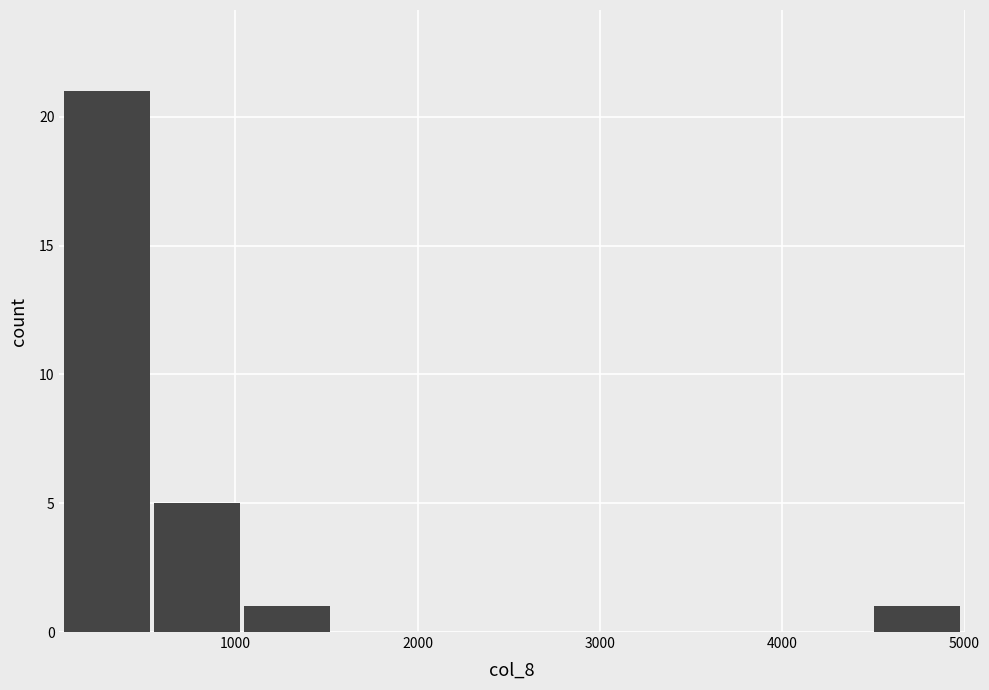

Reading left to right, list every bar in this chart as the range it spans on the x-axis followed by its height. Neither the bar edges nor the heights are printed on the chart, so give them approximately, as read against the axes.

100 to 600: 21
600 to 1000: 5
1000 to 1500: 1
1500 to 2000: 0
2000 to 2500: 0
2500 to 3000: 0
3000 to 3500: 0
3500 to 4000: 0
4000 to 4500: 0
4500 to 5000: 1